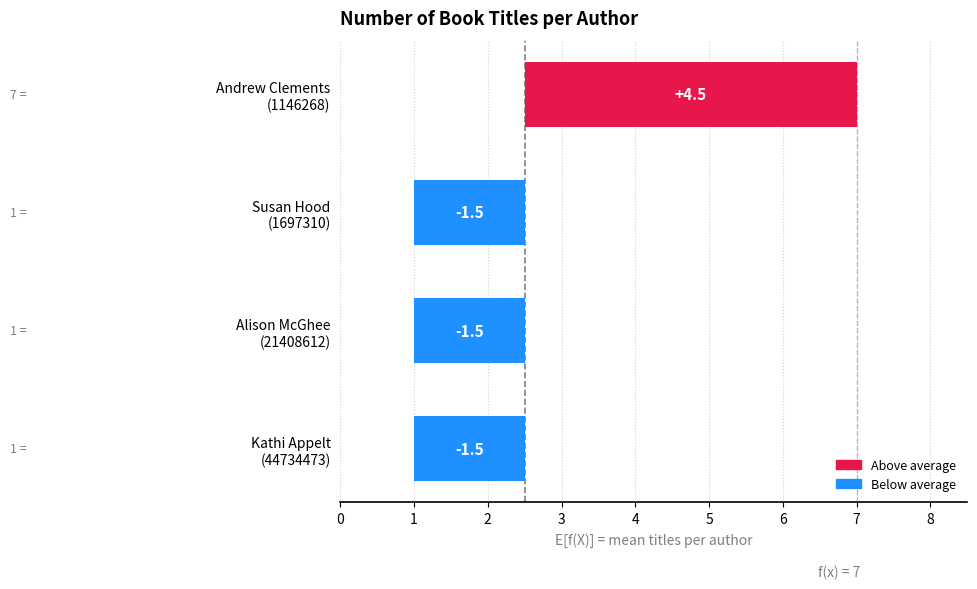

Between Kathi Appelt (44734473) and Alison McGhee (21408612), which is larger?

Kathi Appelt (44734473)